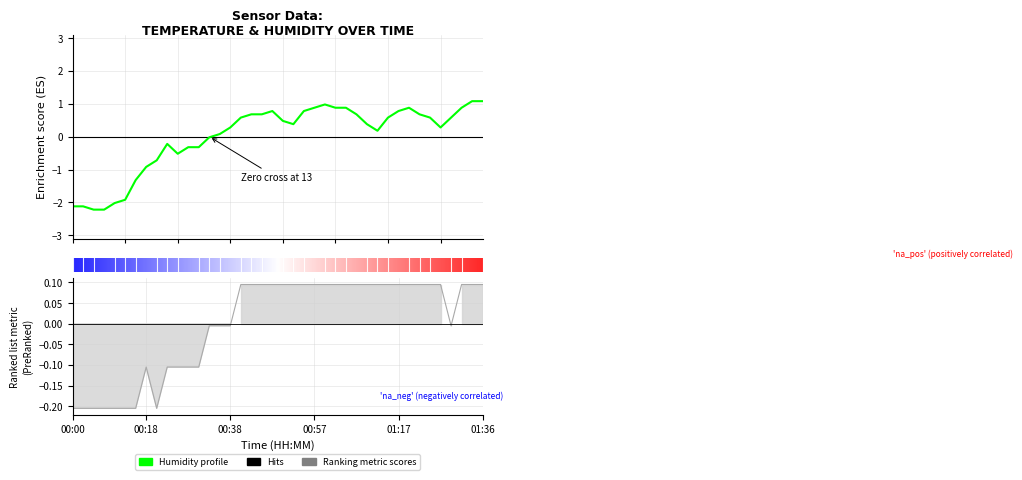

Which series has the largest range (max minus min)?

humidity